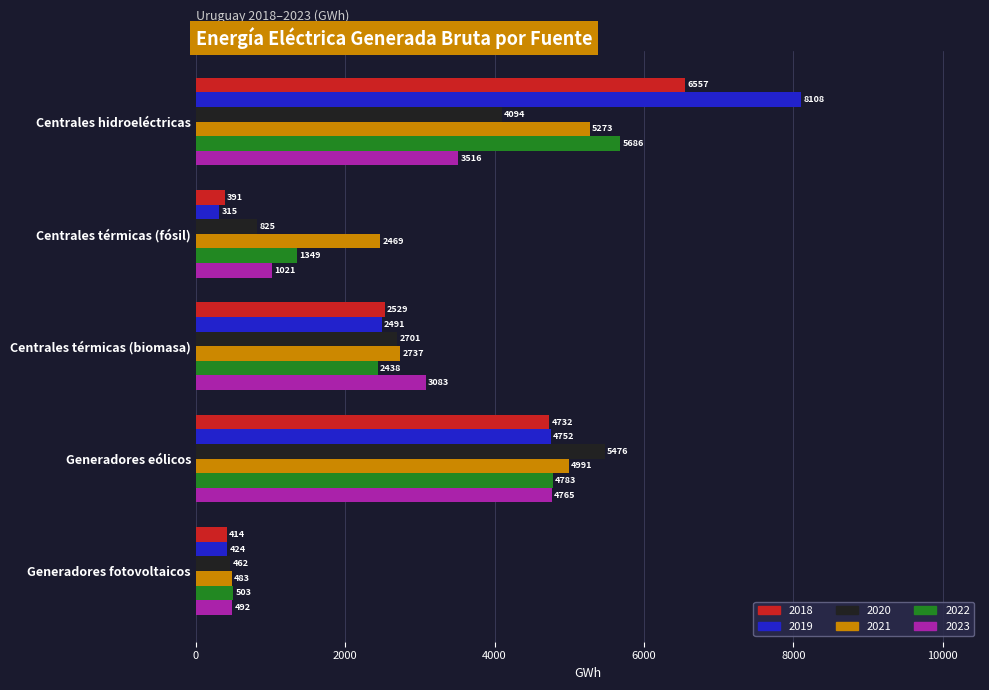

Which label corresponds to the largest value in the chart?

Centrales hidroeléctricas